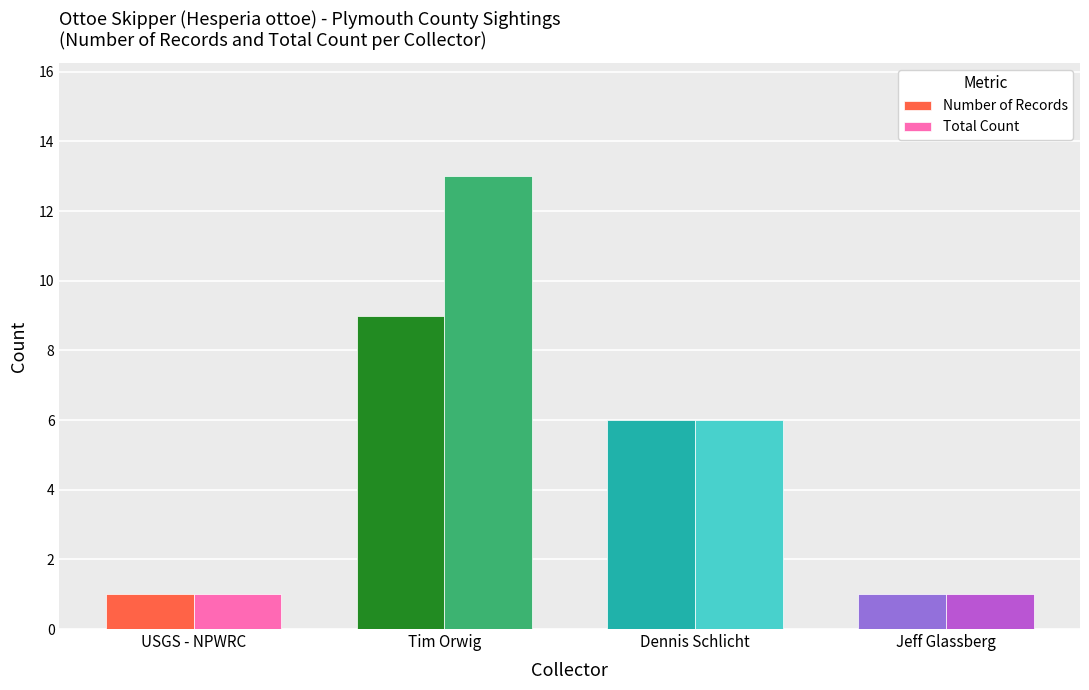

List the series in order of their overall mean, highest first.

Total Count, Number of Records